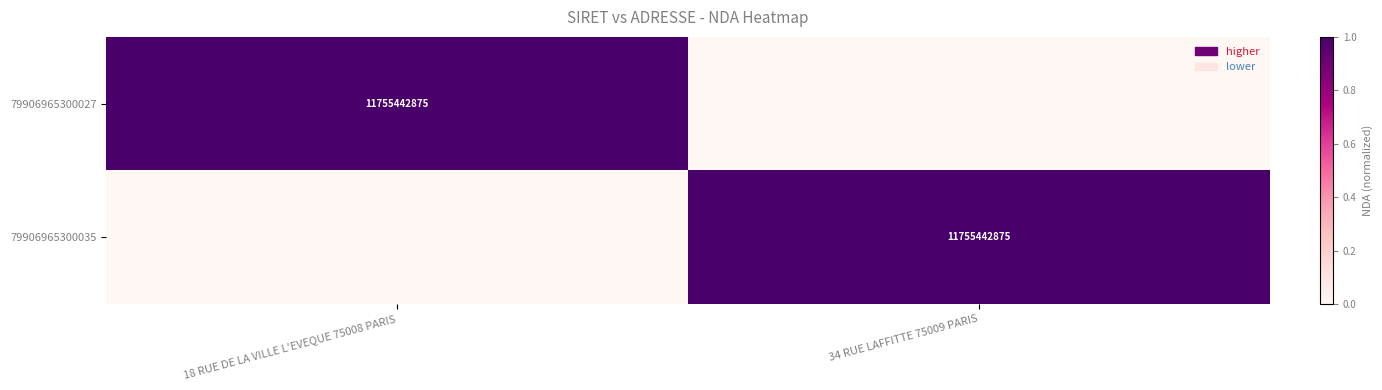

Is it true that 79906965300027 equals 11755442875 at 18 RUE DE LA VILLE L'EVEQUE 75008 PARIS?

True